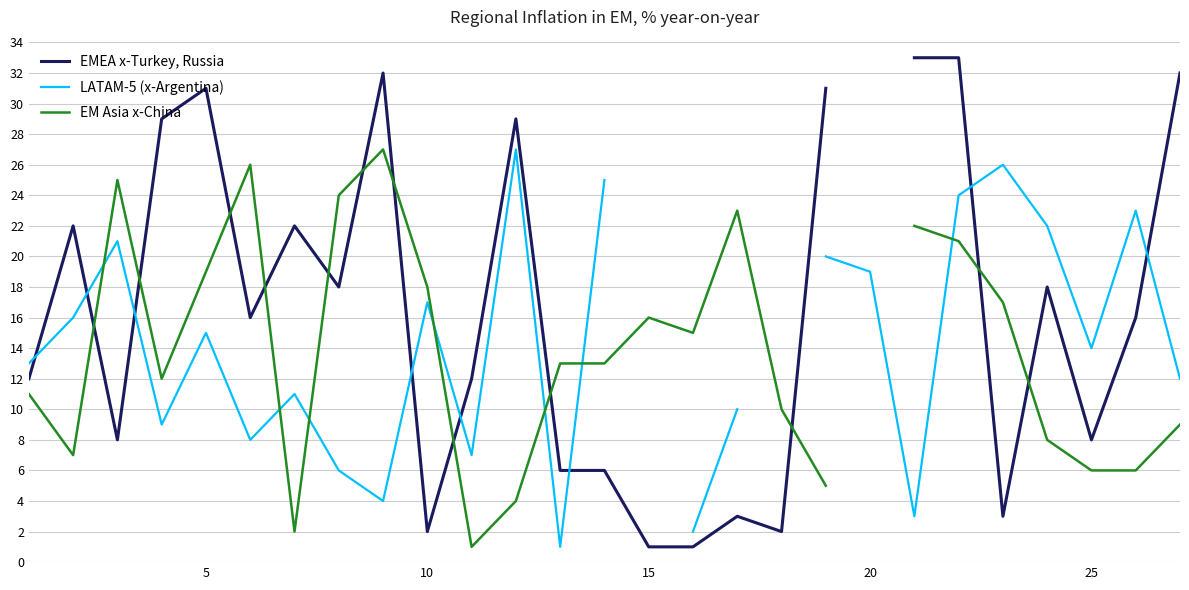

Does the chart display data point markers on the line(s)?

No